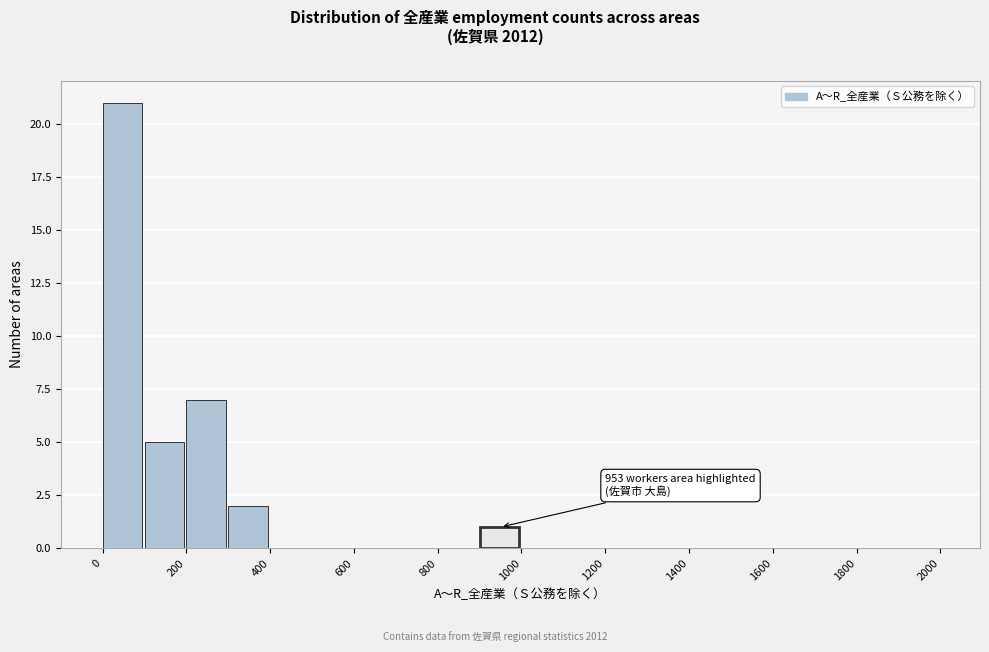

Over which range of the x-axis is the bar tallest?

0 to 100